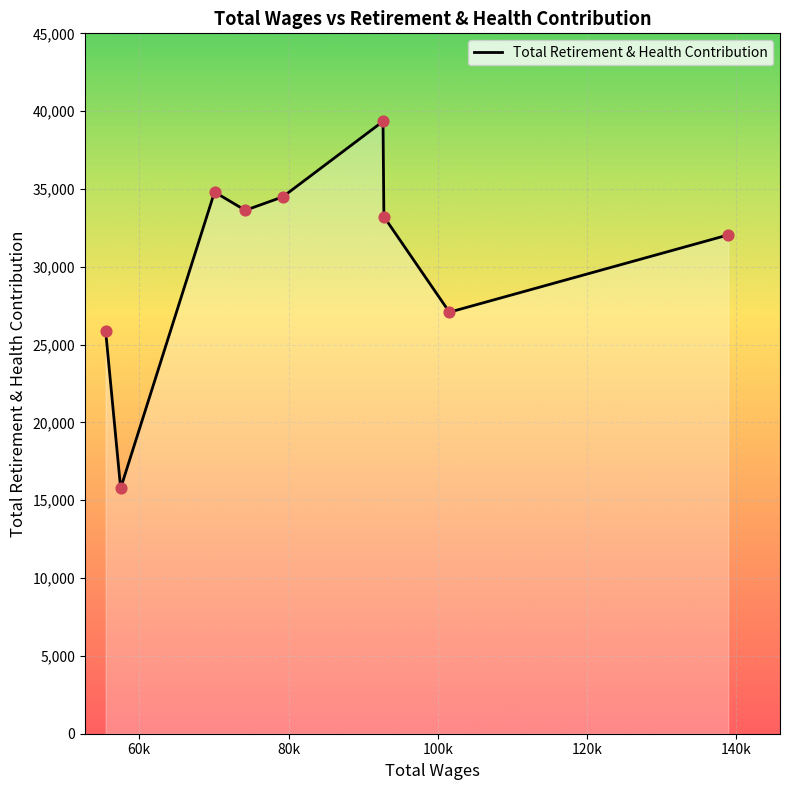

What is the difference between the maximum and minimum values?

23578